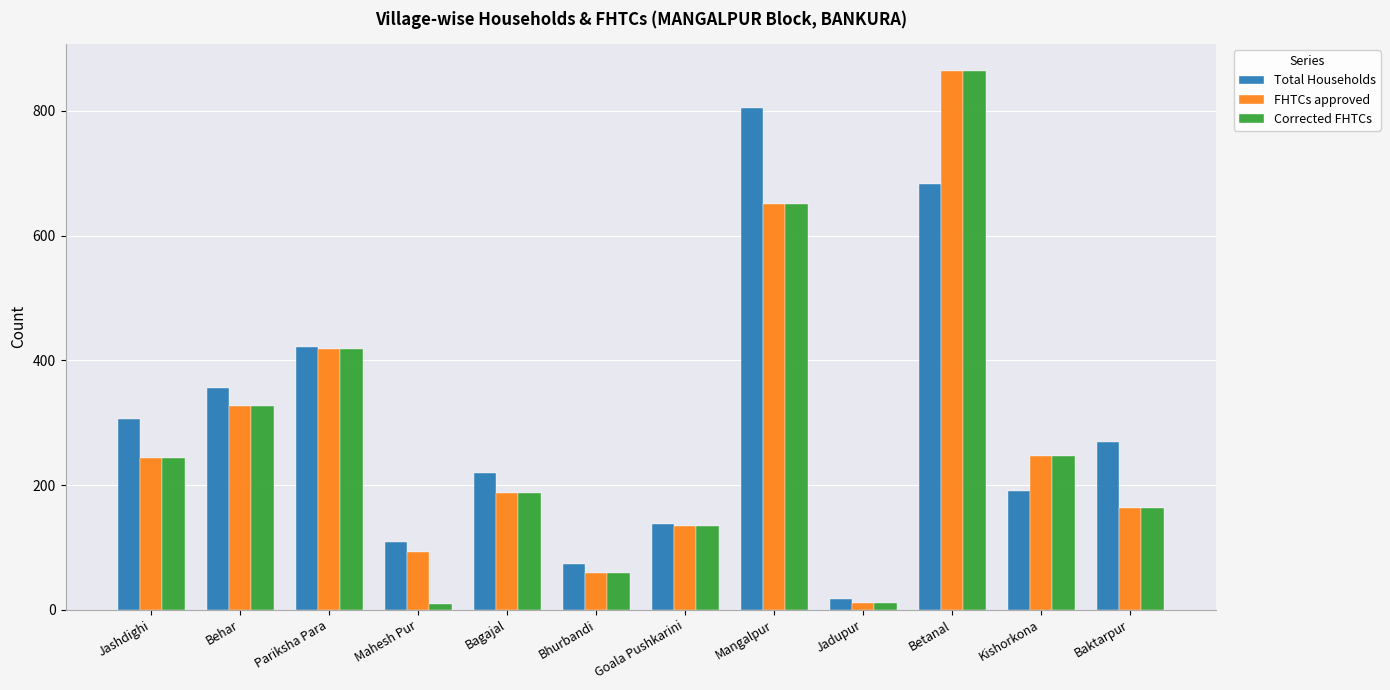

What is the maximum value shown in the chart?

864